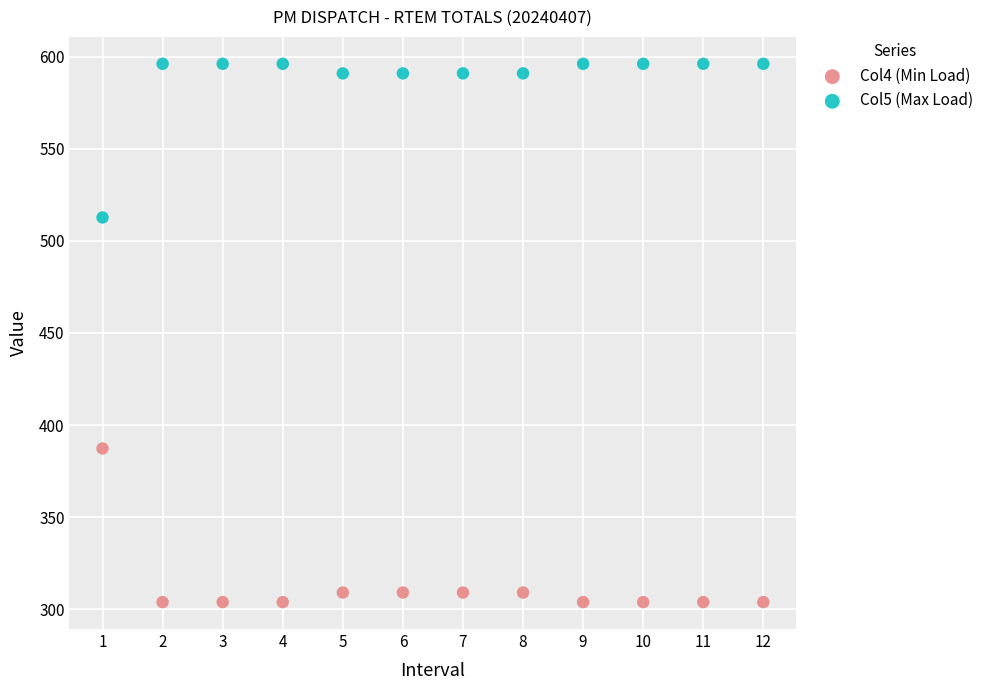

Which series reaches the minimum Y coordinate?

Col4 (Min Load)